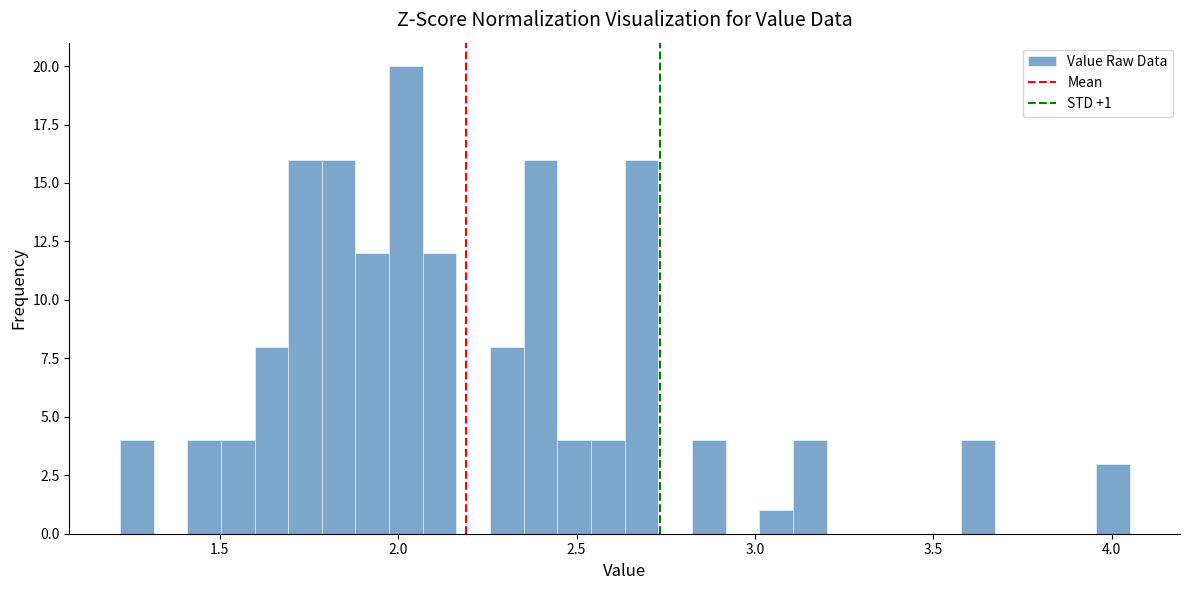

Read against the x-axis, roughly where is the centre of the tallest bar?

2.00